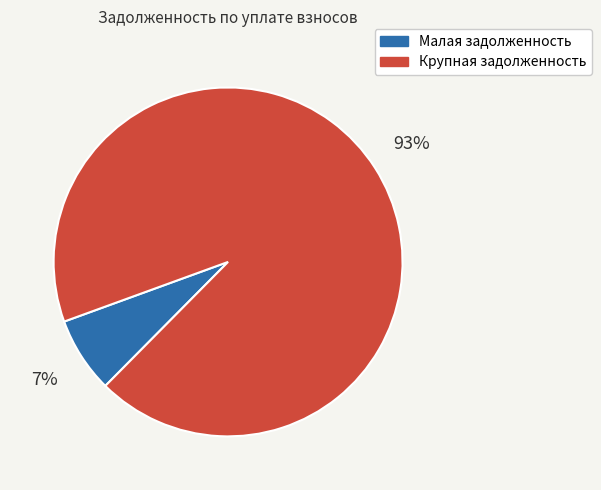

Is there a majority slice in this chart?

Yes